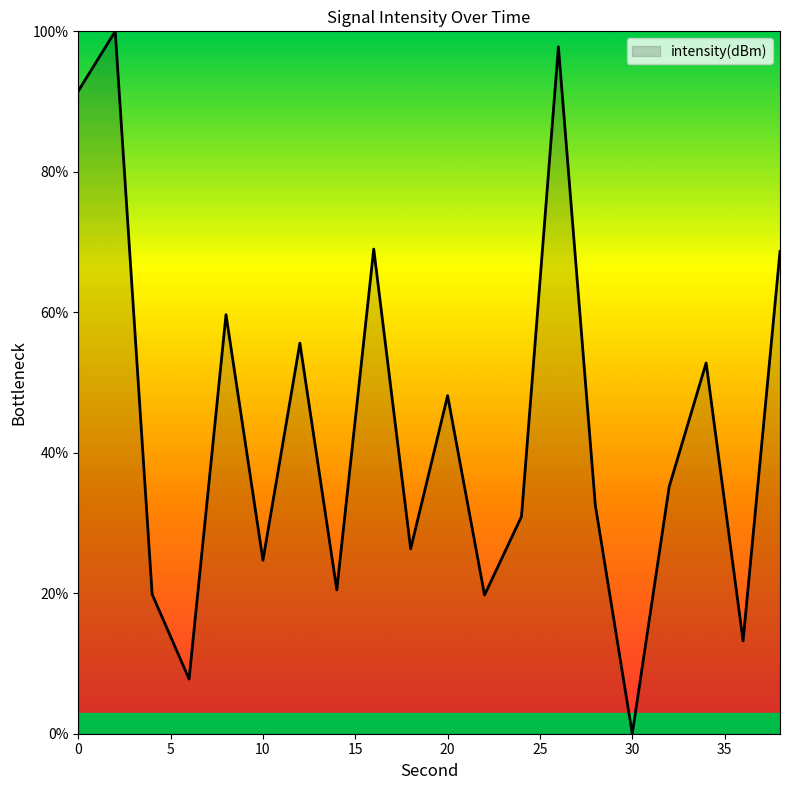

Count the number of data series in this chart.

1